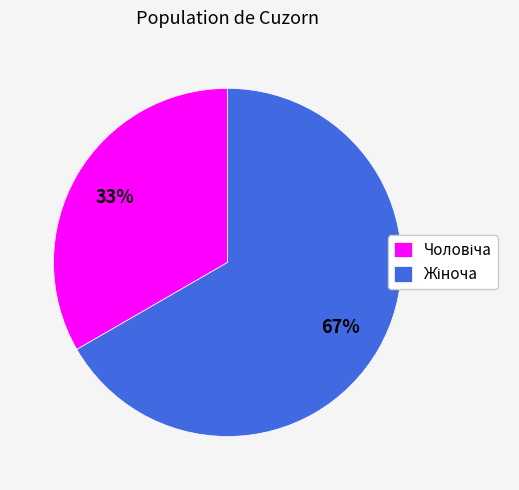

To the nearest percent, what is the average slice percentage?

50%